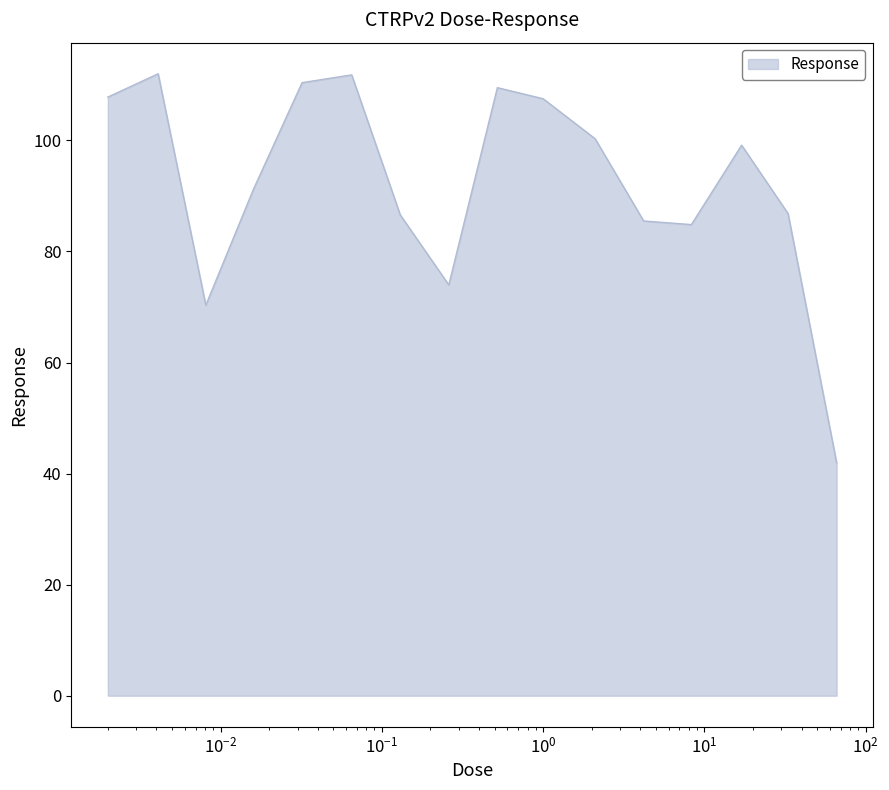

What is the maximum value shown in the chart?

112.0